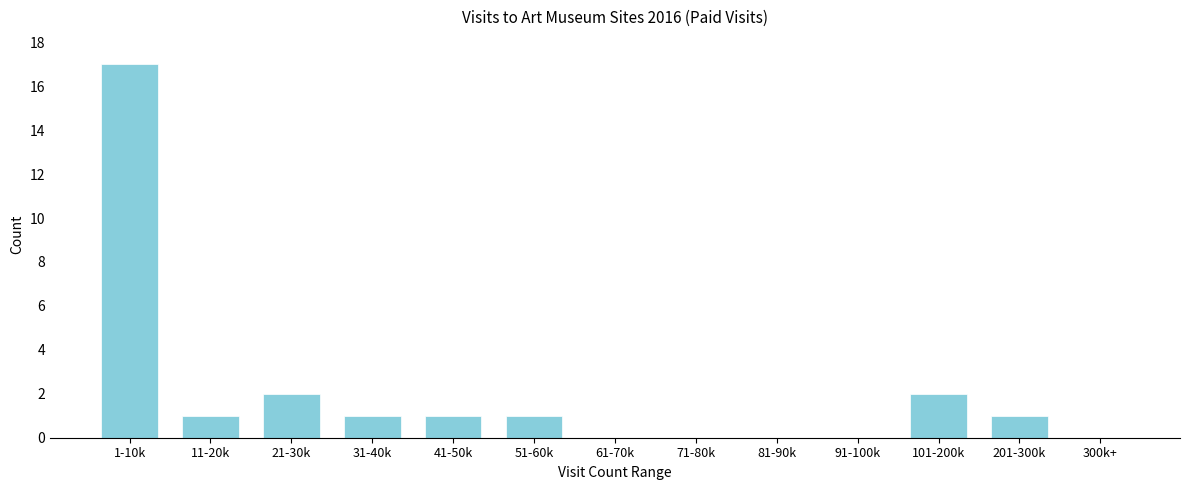

Reading left to right, list all the values displayed in this chart.

1-10k=17	11-20k=1	21-30k=2	31-40k=1	41-50k=1	51-60k=1	61-70k=0	71-80k=0	81-90k=0	91-100k=0	101-200k=2	201-300k=1	300k+=0